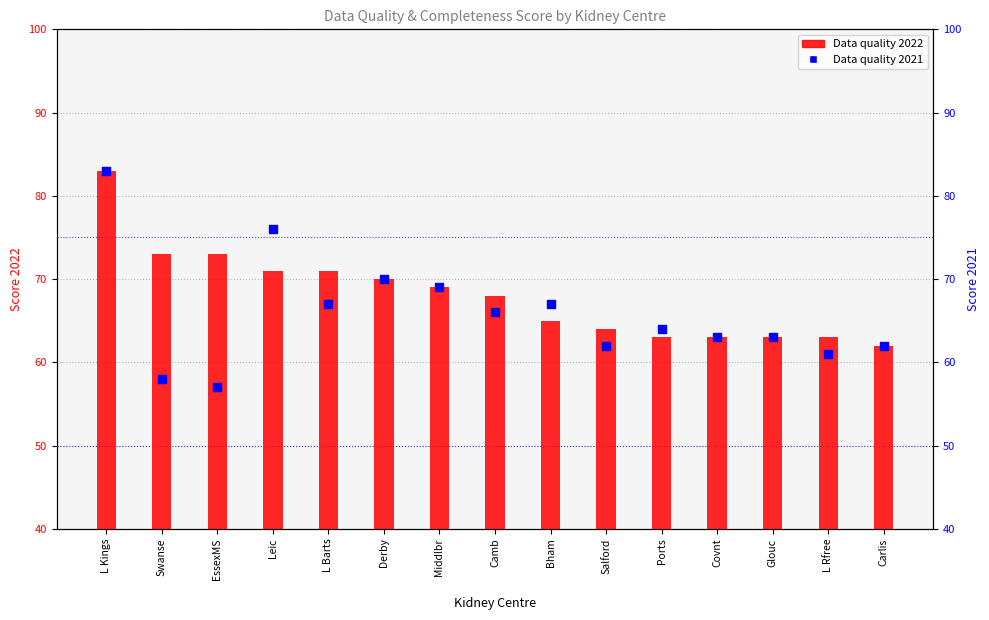

Which series has the largest total across all categories?

Data quality 2022